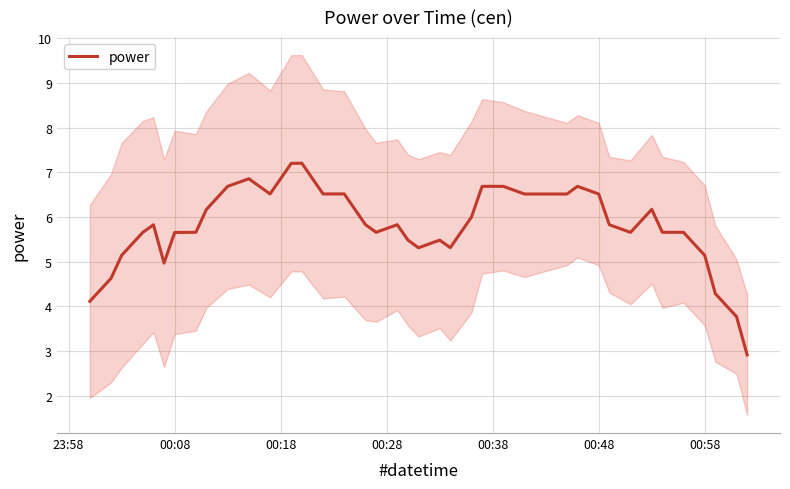

What is the lowest value of the power series?

2.9